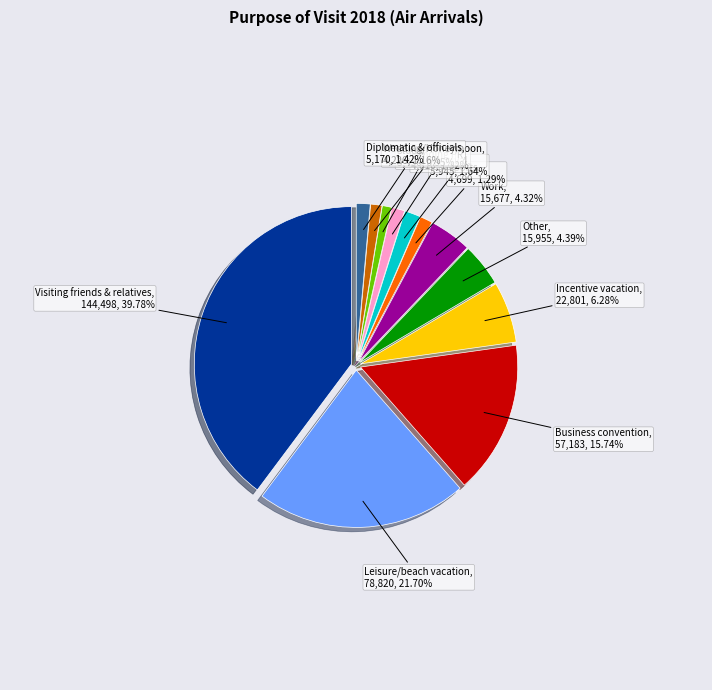

To the nearest percent, what is the average slice percentage?

8%